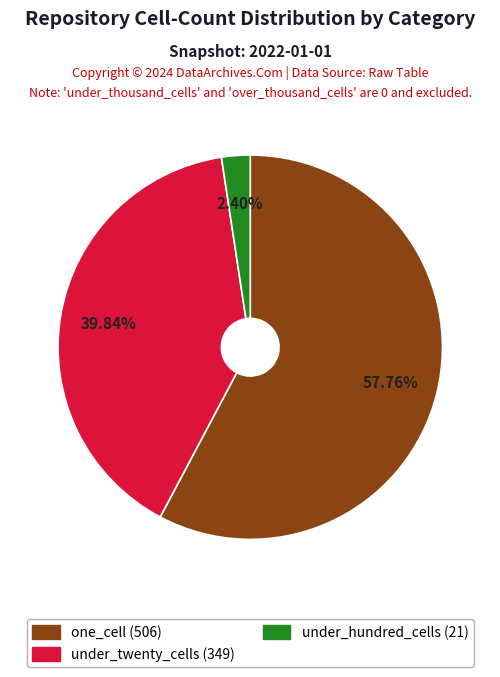

Is there a majority slice in this chart?

Yes